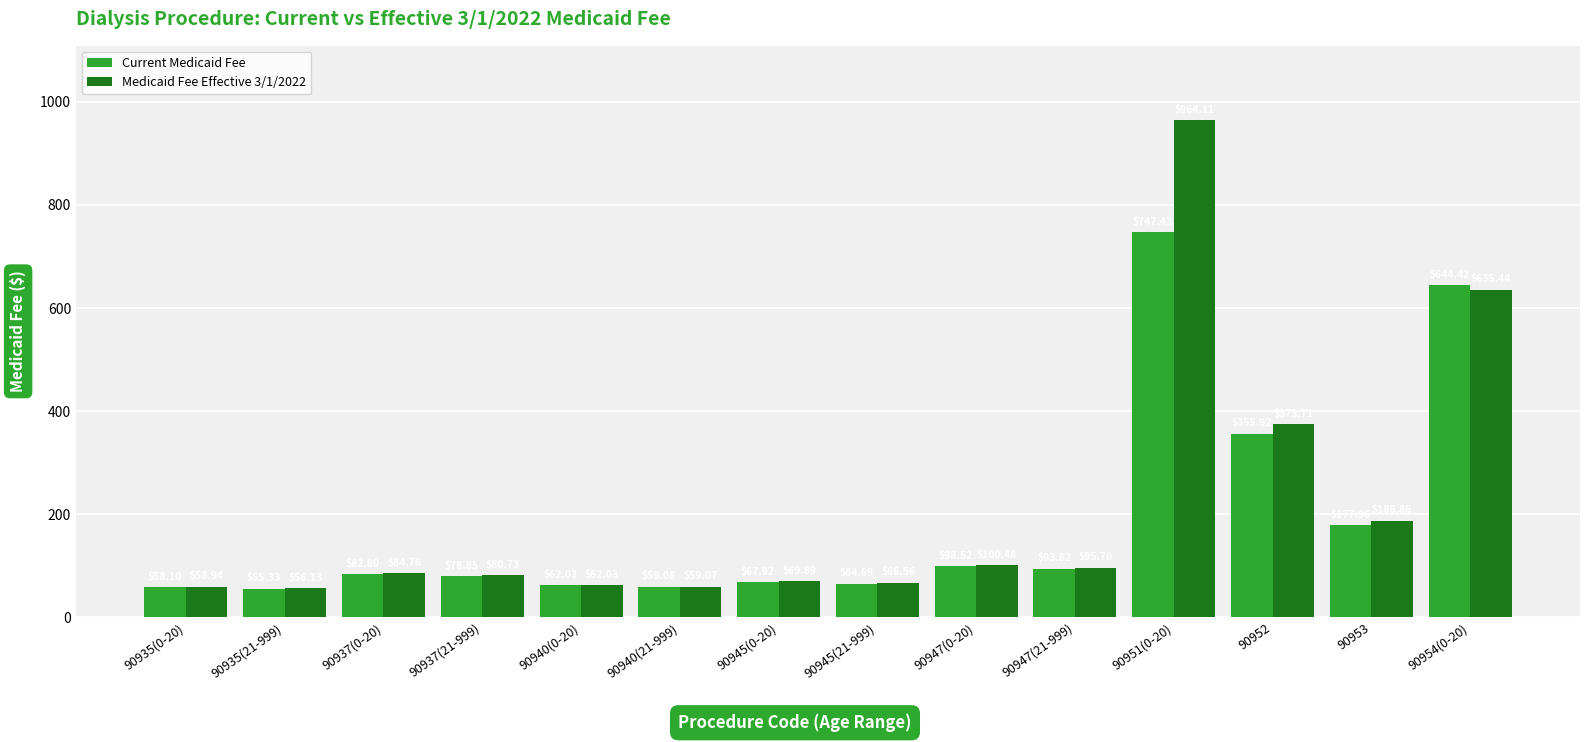

What is the sum of all Medicaid Fee Effective 3/1/2022 values?

2894.4